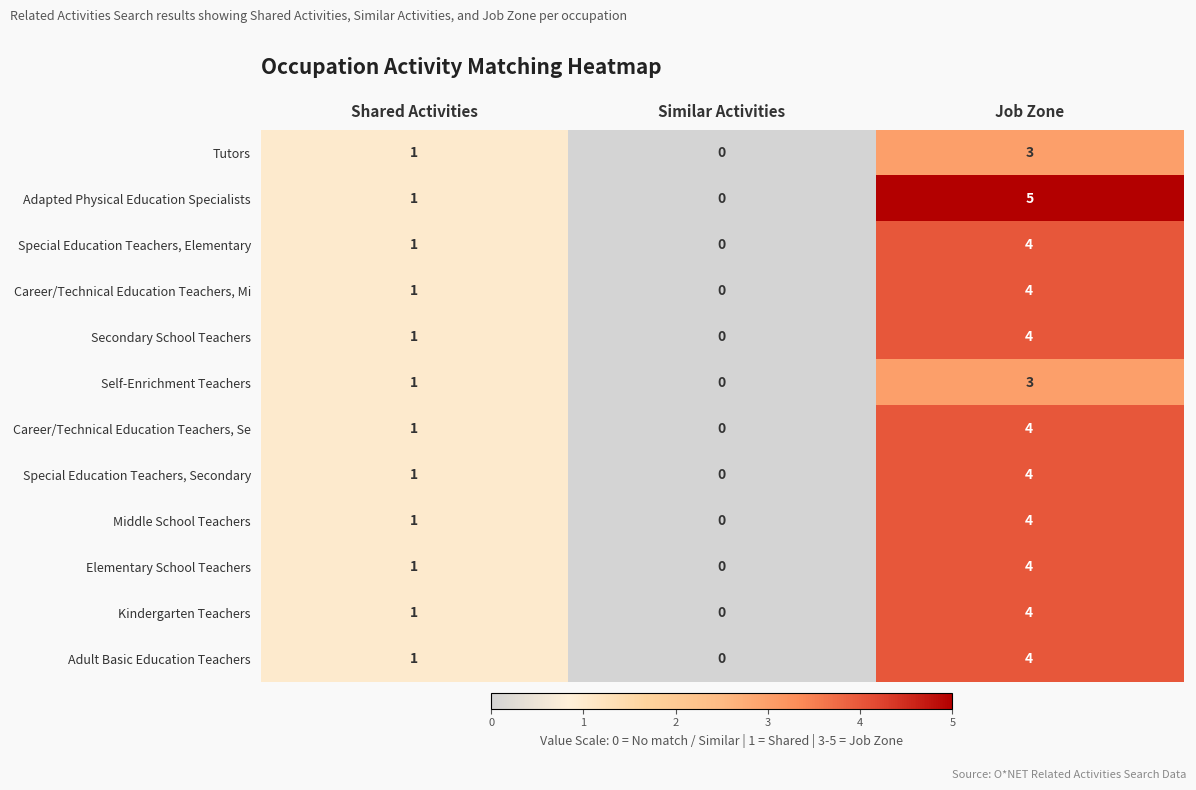

Where is Career/Technical Education Teachers, Mi nearest to the value 2?

Shared Activities